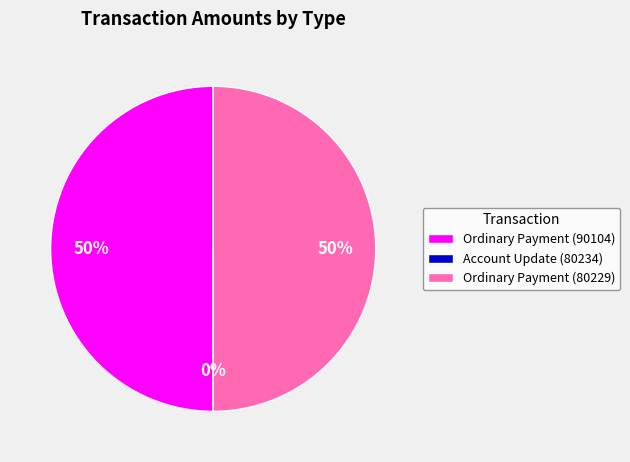

Which has a higher value, Account Update (80234) or Ordinary Payment (90104)?

Ordinary Payment (90104)